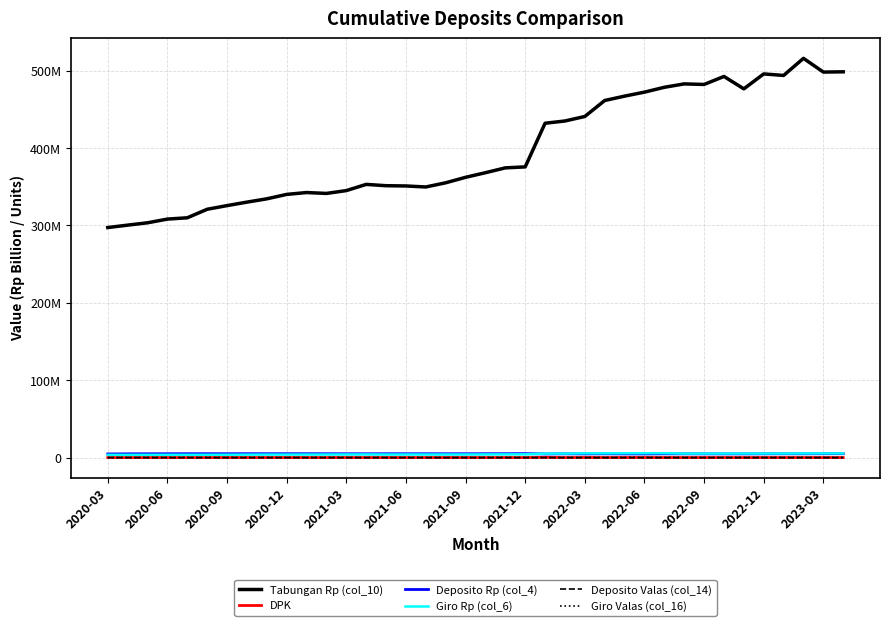

What are all the series names shown in the legend?

Tabungan Rp (col_10), DPK, Deposito Rp (col_4), Giro Rp (col_6), Deposito Valas (col_14), Giro Valas (col_16)